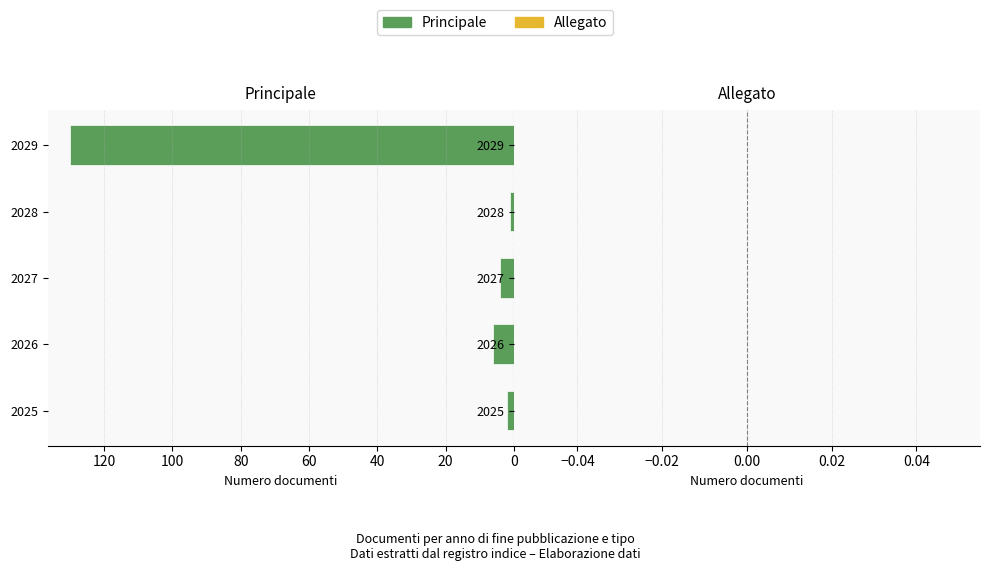

True or false: the data shows 4 at 2027.

True